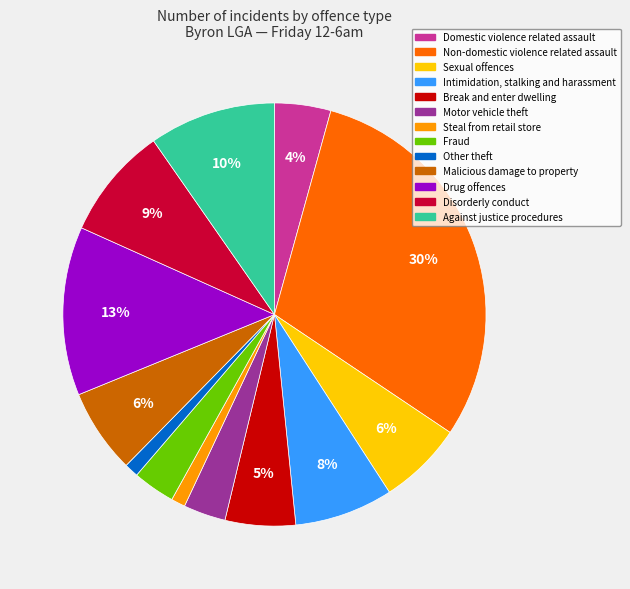

Is Against justice procedures the majority of the pie?

No